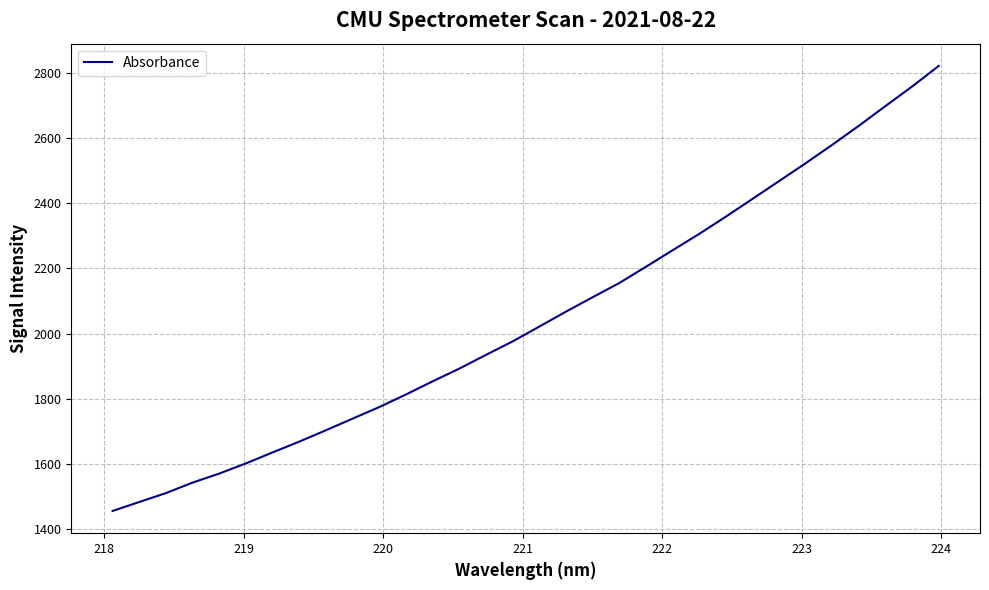

What is the minimum value shown in the chart?

1454.7